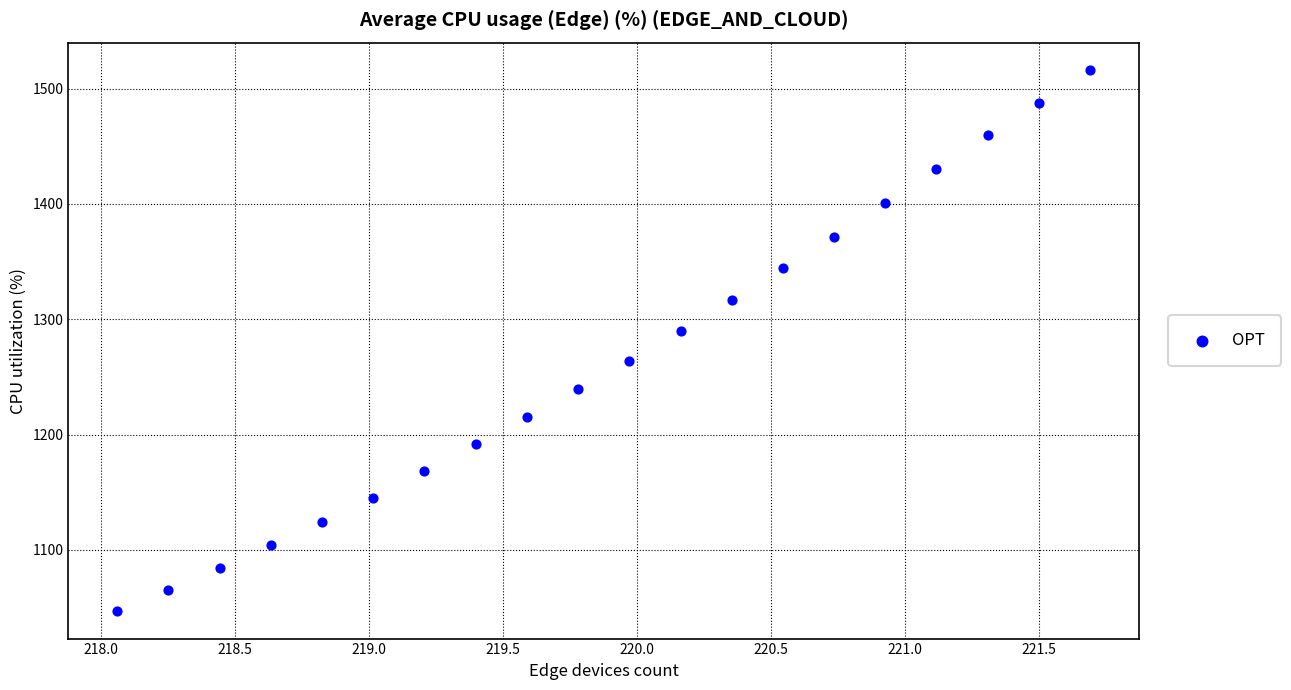

What Y value in the scatter plot is closest to 1281?

1290.2